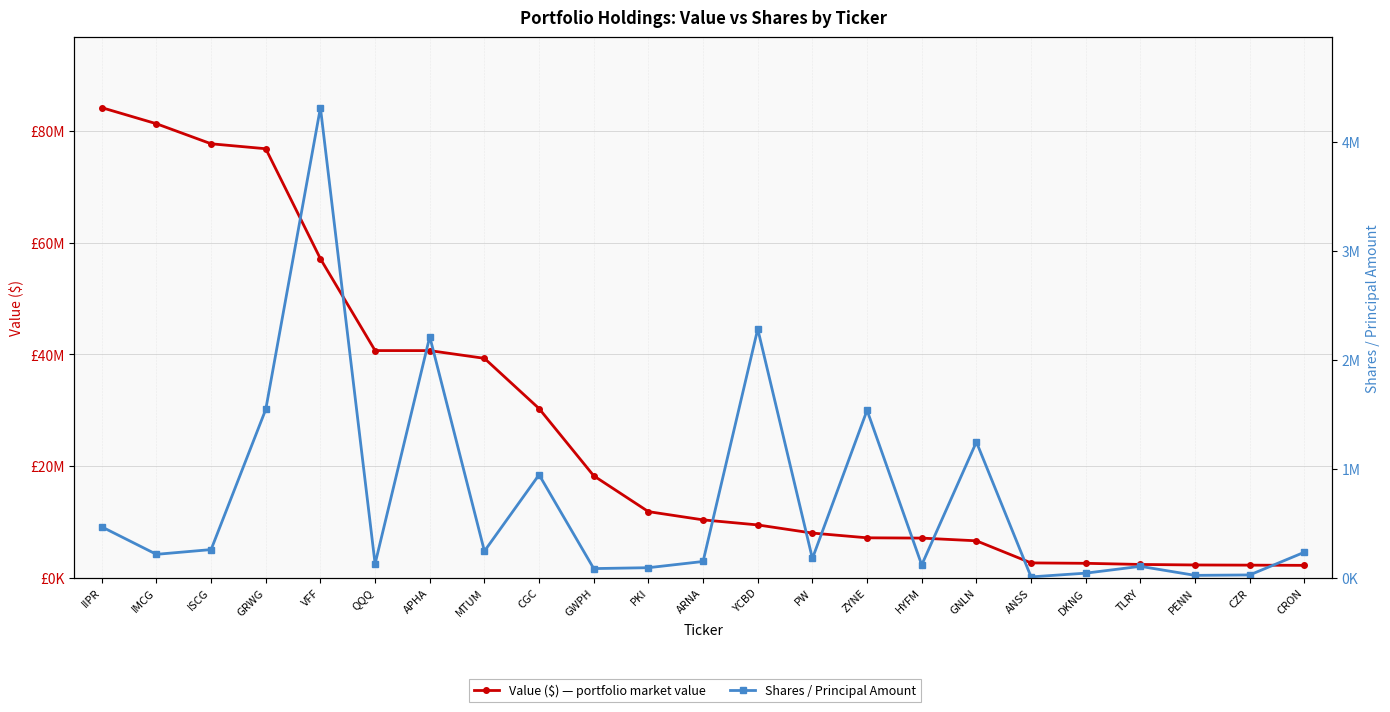

At which label is Value ($) closest to 43189500?

QQQ